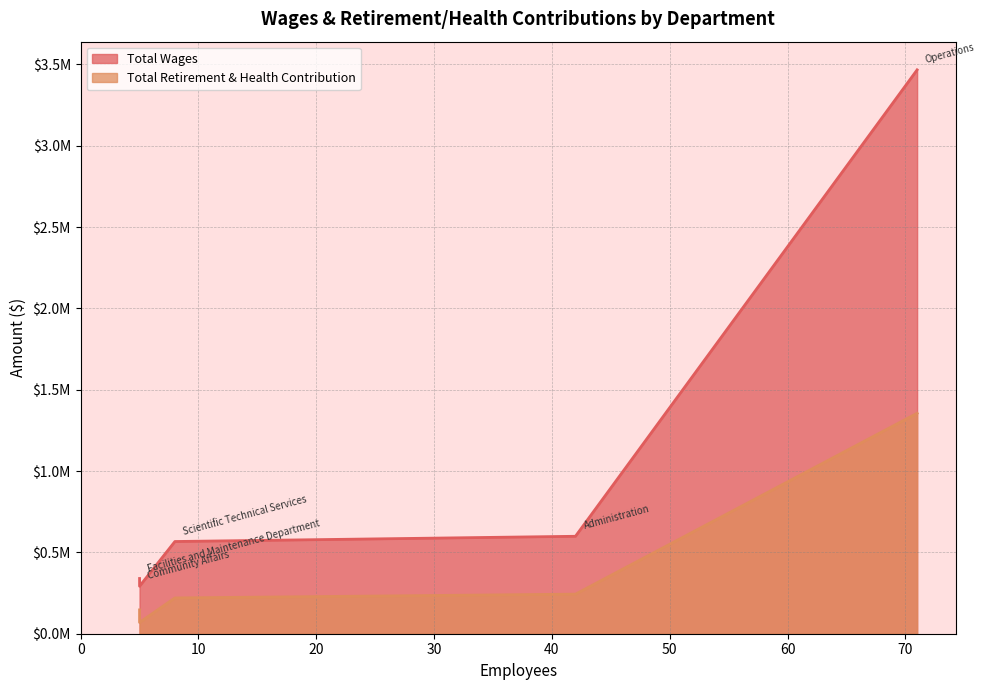

What is the highest value of the Total Wages series?

3466573.1